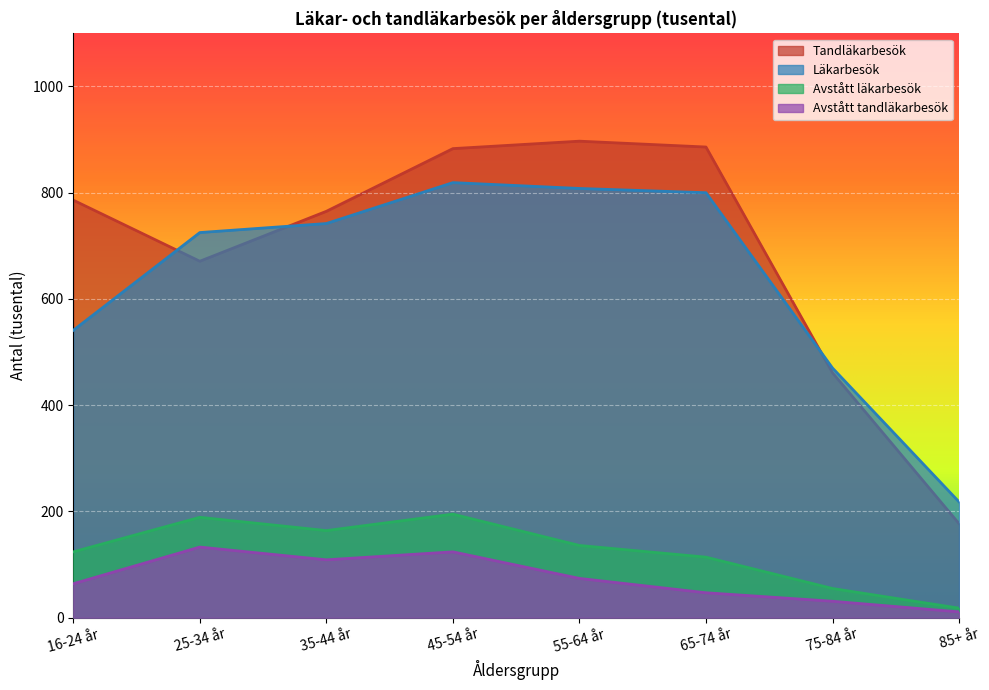

Reading left to right, extract all data points from this chart.

Tandläkarbesök: 786	671	765	883	897	886	461	177
Läkarbesök: 541	725	742	819	808	800	470	218
Avstått läkarbesök: 124	189	164	195	136	114	55	18
Avstått tandläkarbesök: 64	133	109	124	74	47	31	11